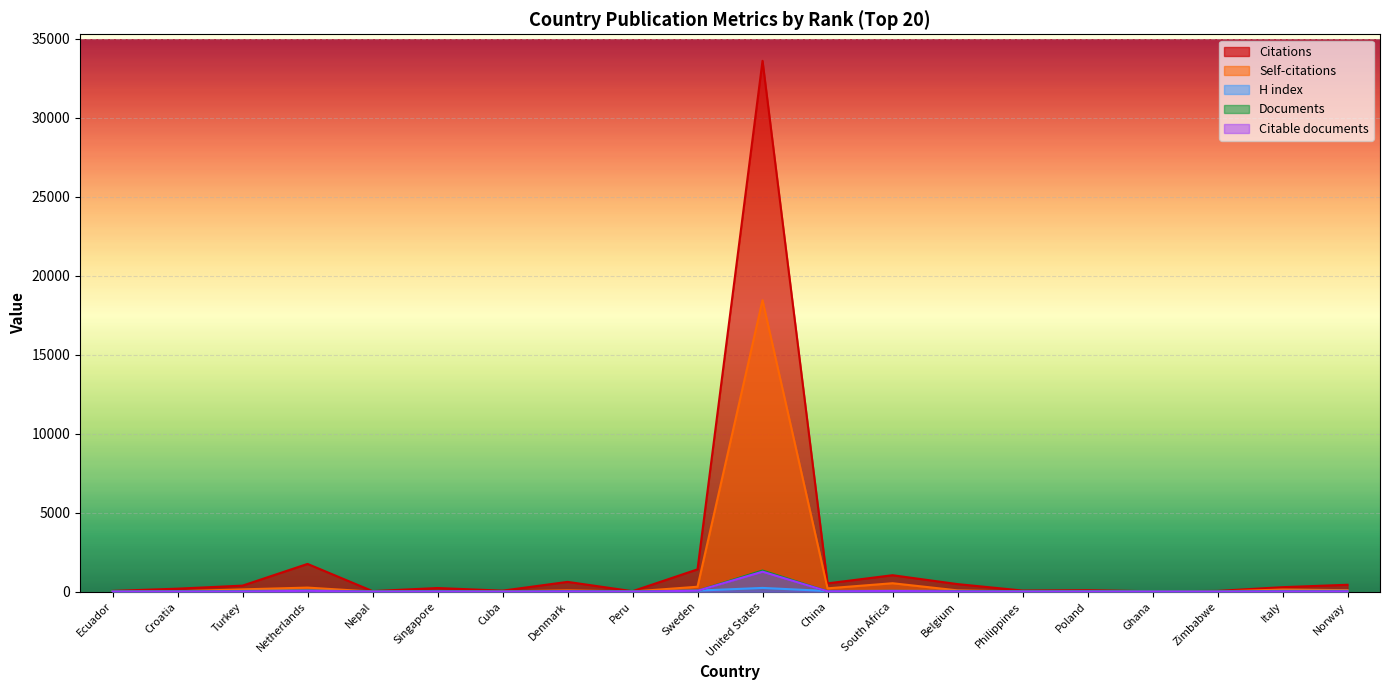

How many intersections are there between Documents and H index?

2